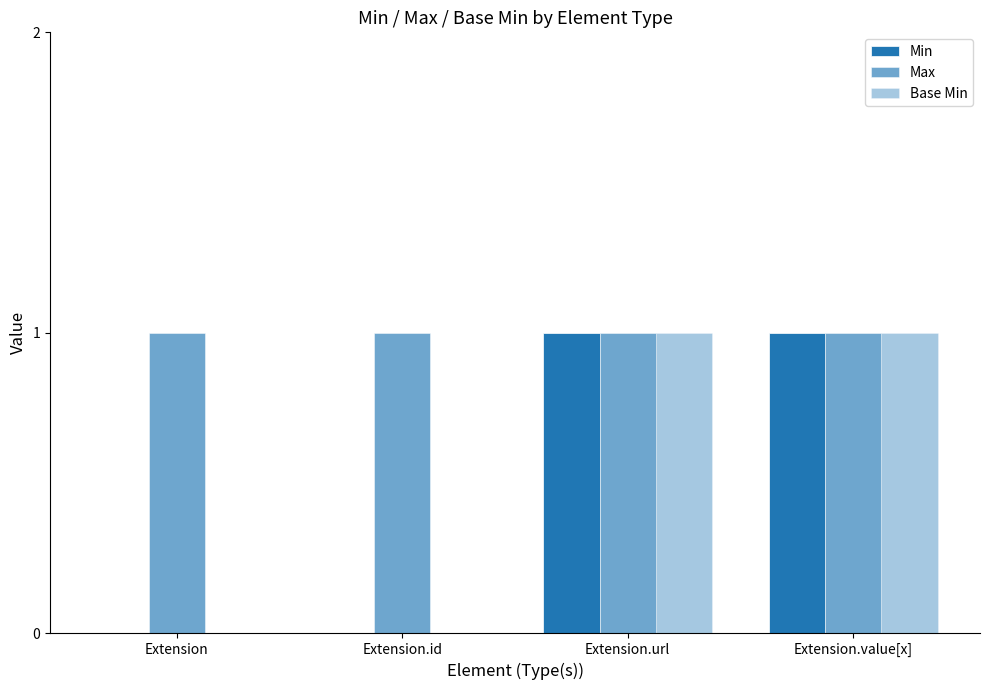

How many data points does each series have?

4